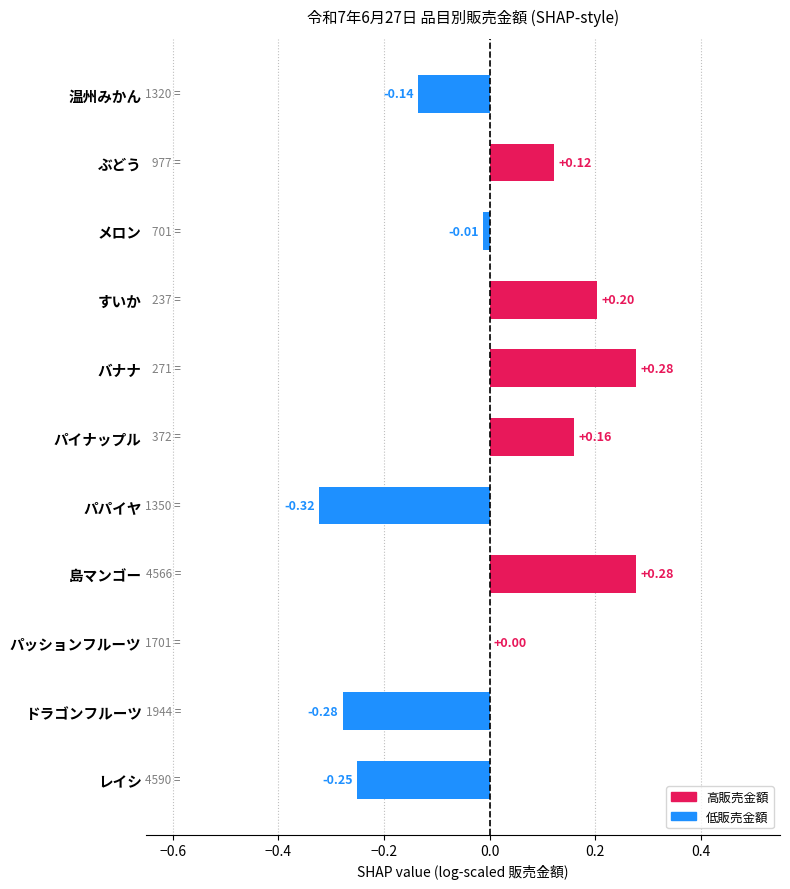

How many series are shown in this chart?

1